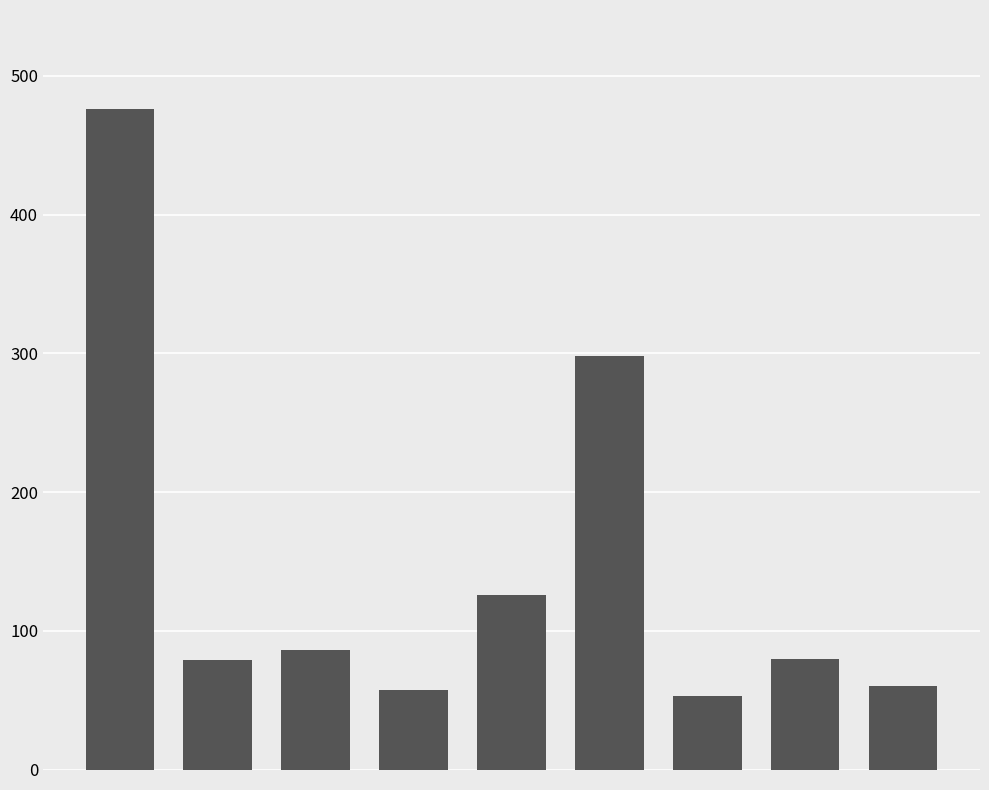

What is the value of the 1st bar from the left?

476